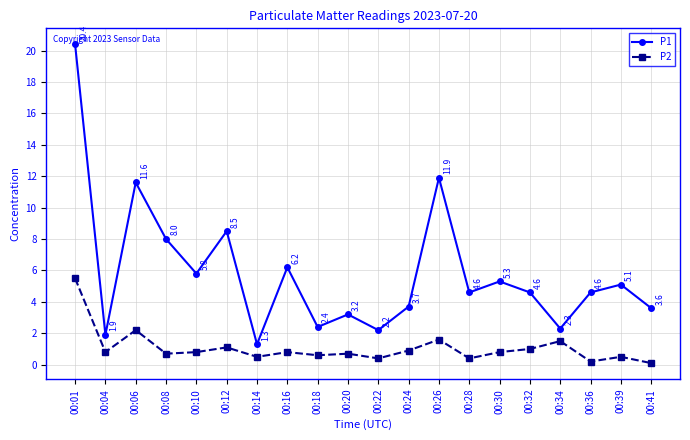

True or false: P2 and P1 cross at least once.

False